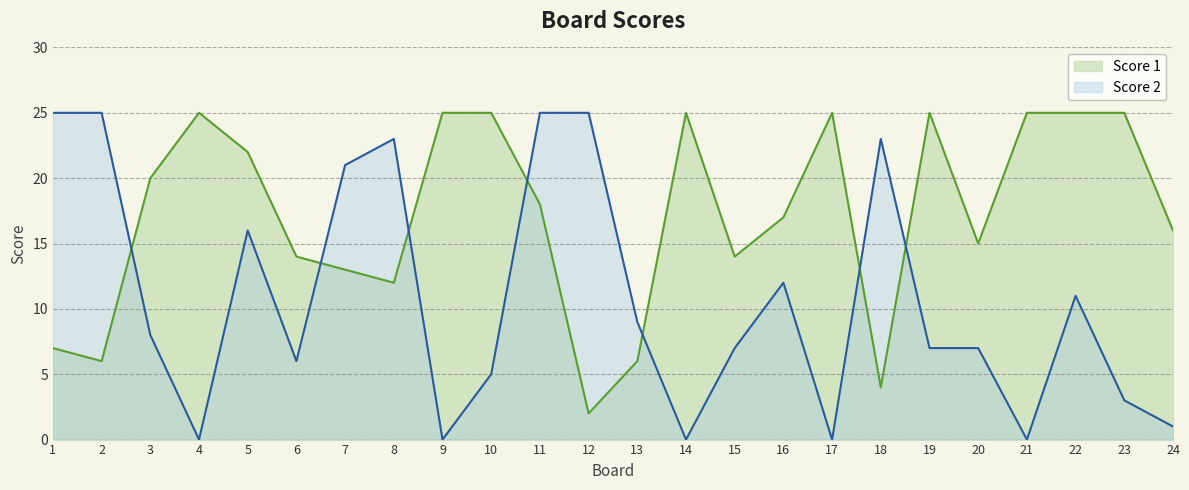

Which series has the largest total across all categories?

Score 1